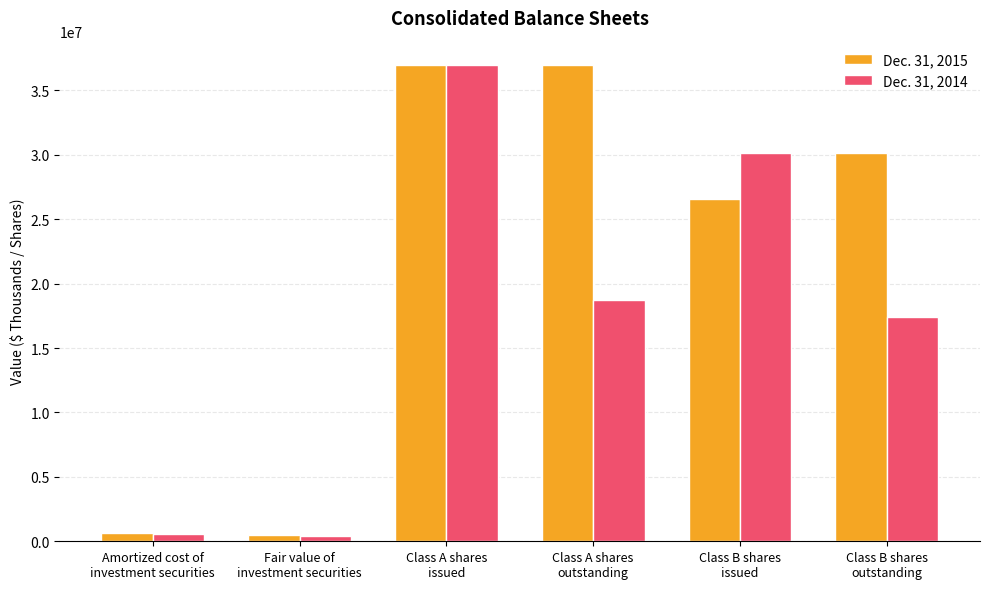

Which series has the largest range (max minus min)?

Dec. 31, 2015